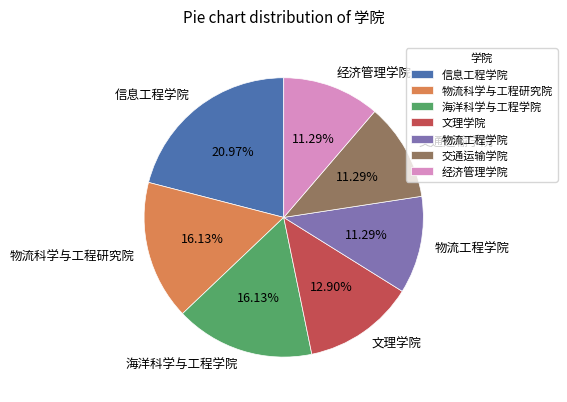

What is the ratio of the value at 经济管理学院 to the value at 信息工程学院?

0.5